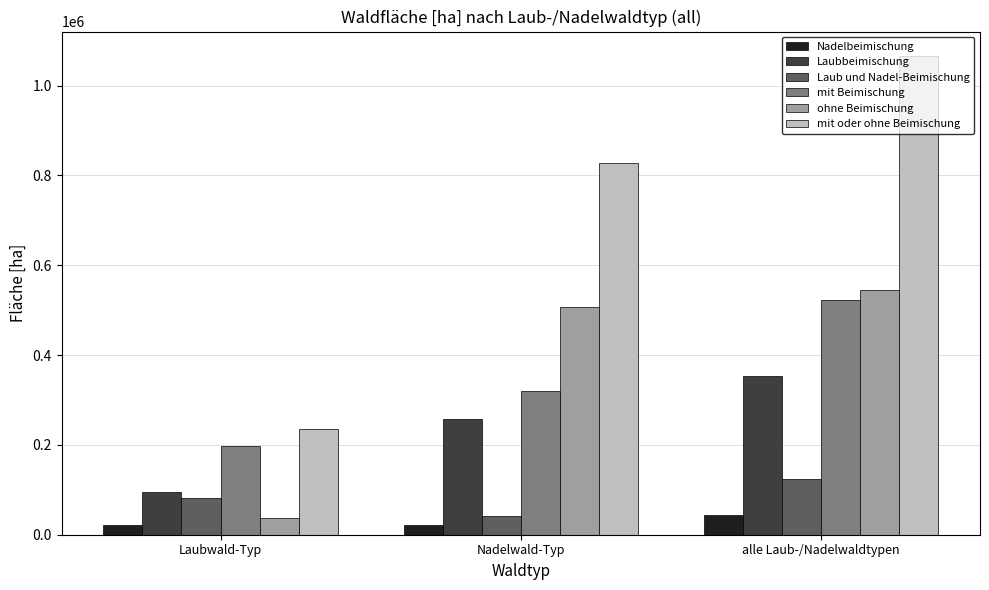

How many values in the Laub und Nadel-Beimischung series exceed 81338?

2